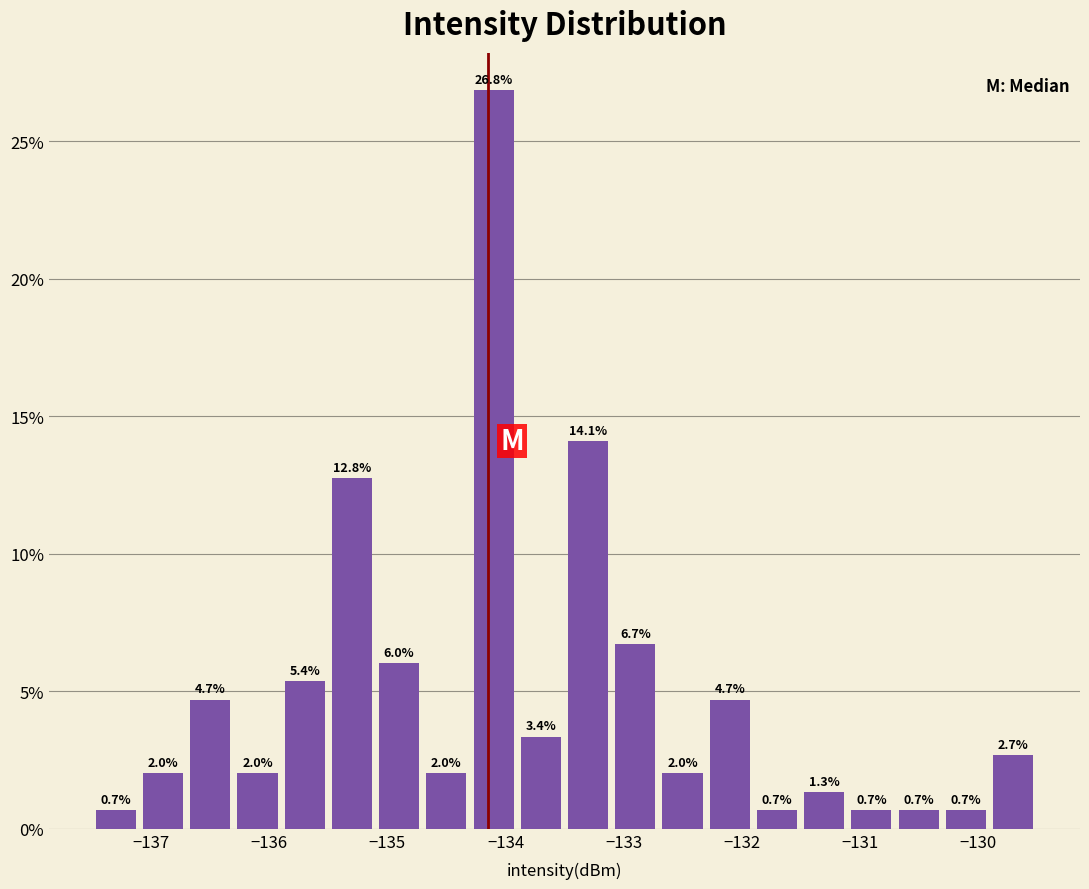

Around what value on the x-axis is the tallest bar? Give the approximate position of its centre, as read against the axis.

-134.1